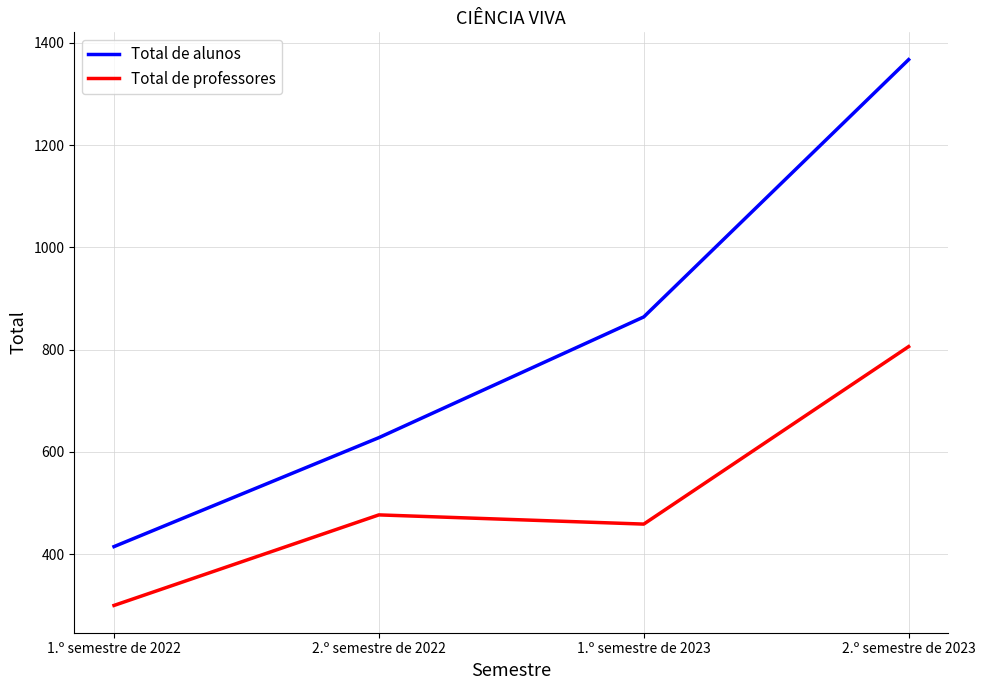

Which series has the largest total across all categories?

Total de alunos